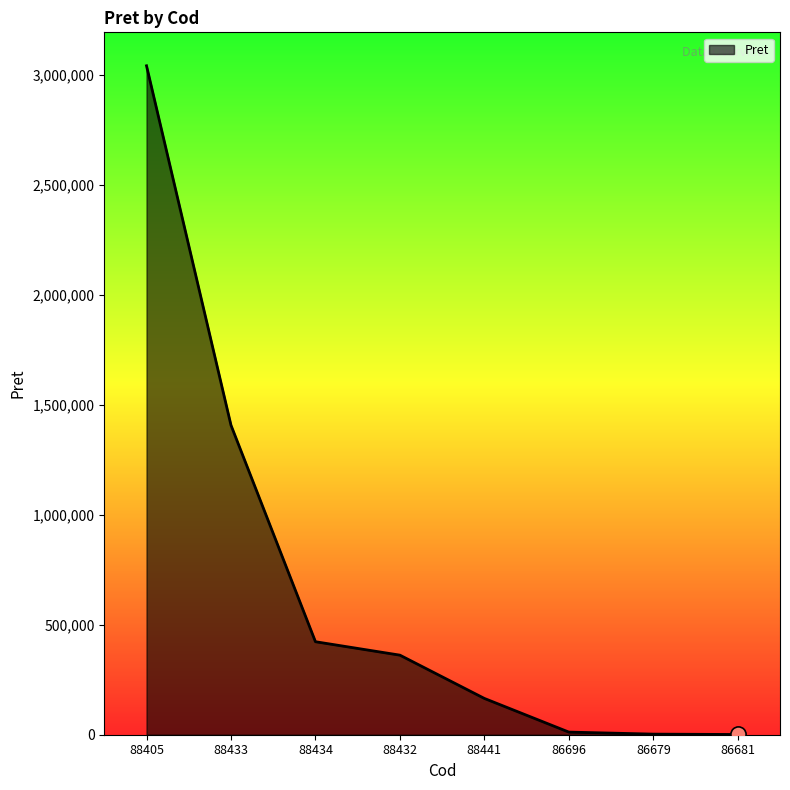

What is the change in value from 88434 to 88432?

-61079.4